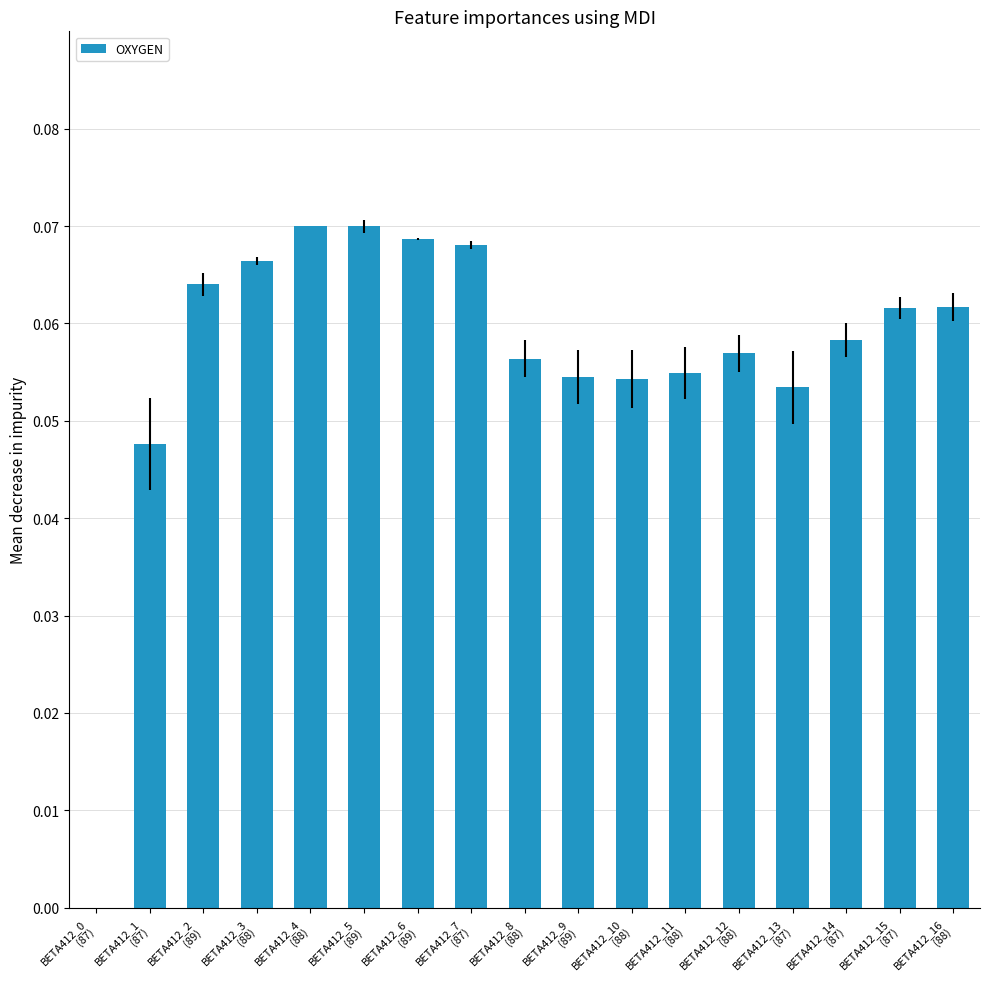

What is the label of the 2nd bar from the right?

BETA412_15
(87)